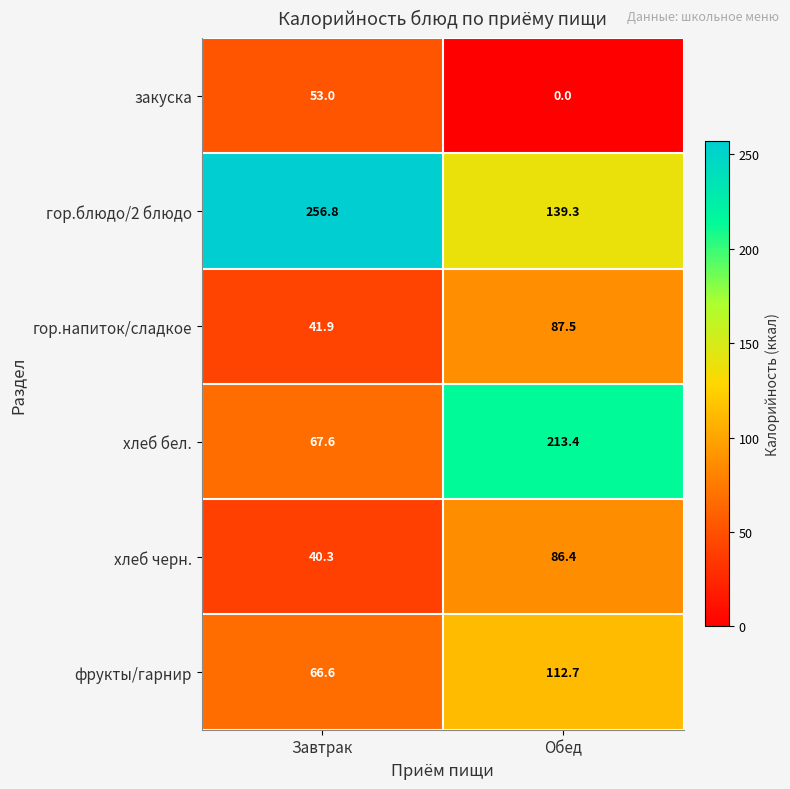

The хлеб черн. series shows 21.3 at Завтрак. True or false?

False